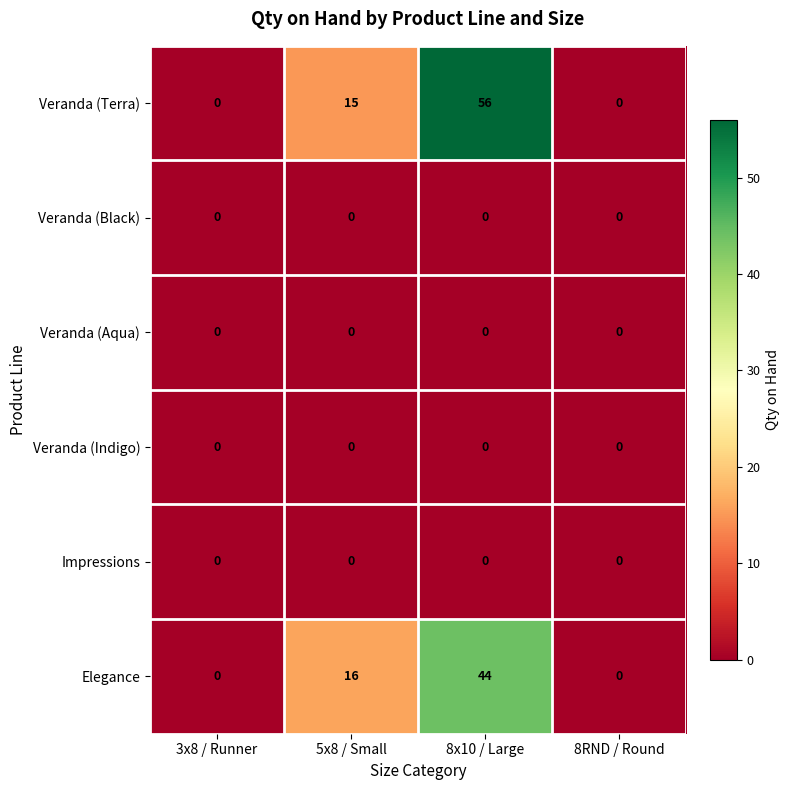

Which series has the widest spread of values?

Veranda (Terra)